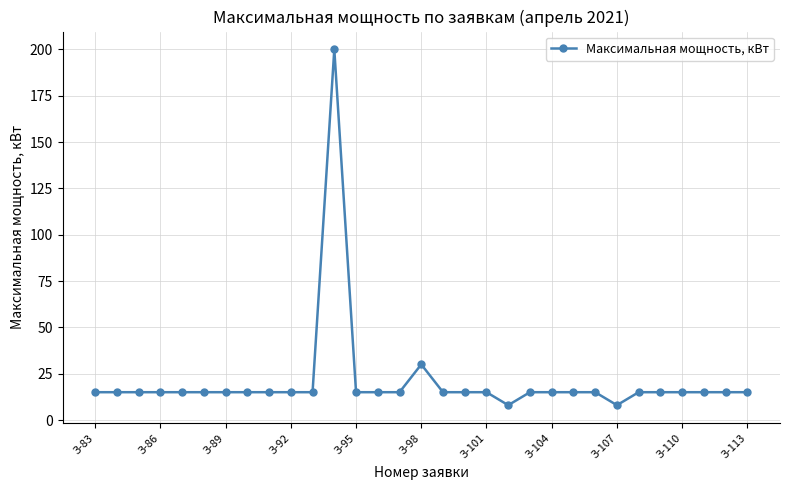

What is the greatest value displayed?

200